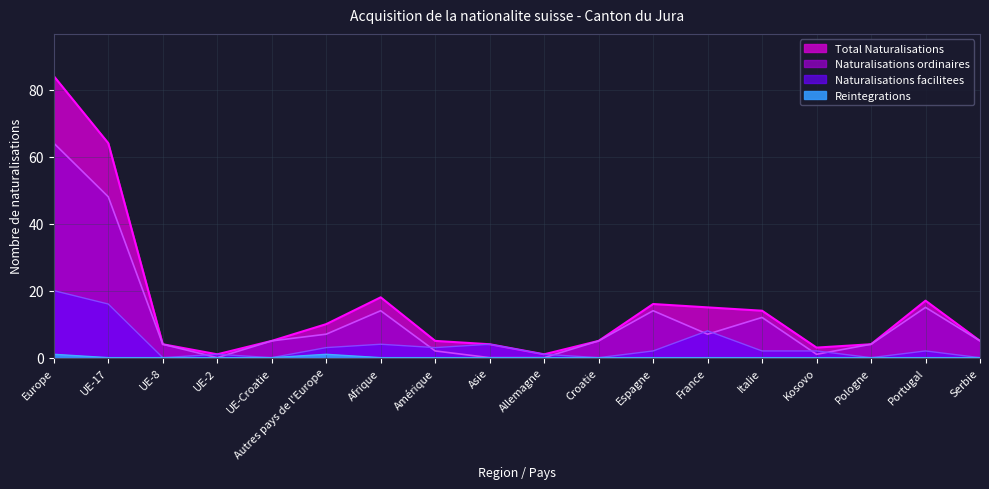

Rank the series at Allemagne from highest to lowest value.

Total Naturalisations, Naturalisations facilitees, Naturalisations ordinaires, Reintegrations